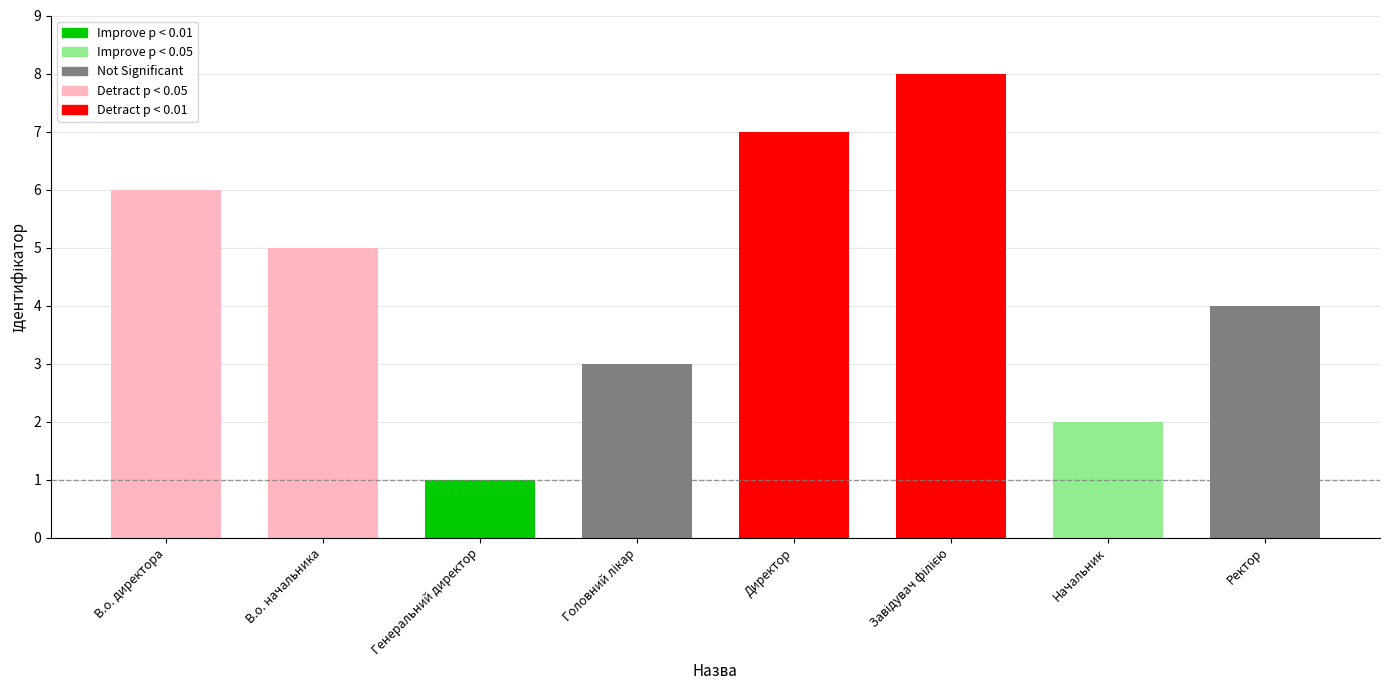

Rank the categories by value from highest to lowest.

Завідувач філією, Директор, В.о. директора, В.о. начальника, Ректор, Головний лікар, Начальник, Генеральний директор